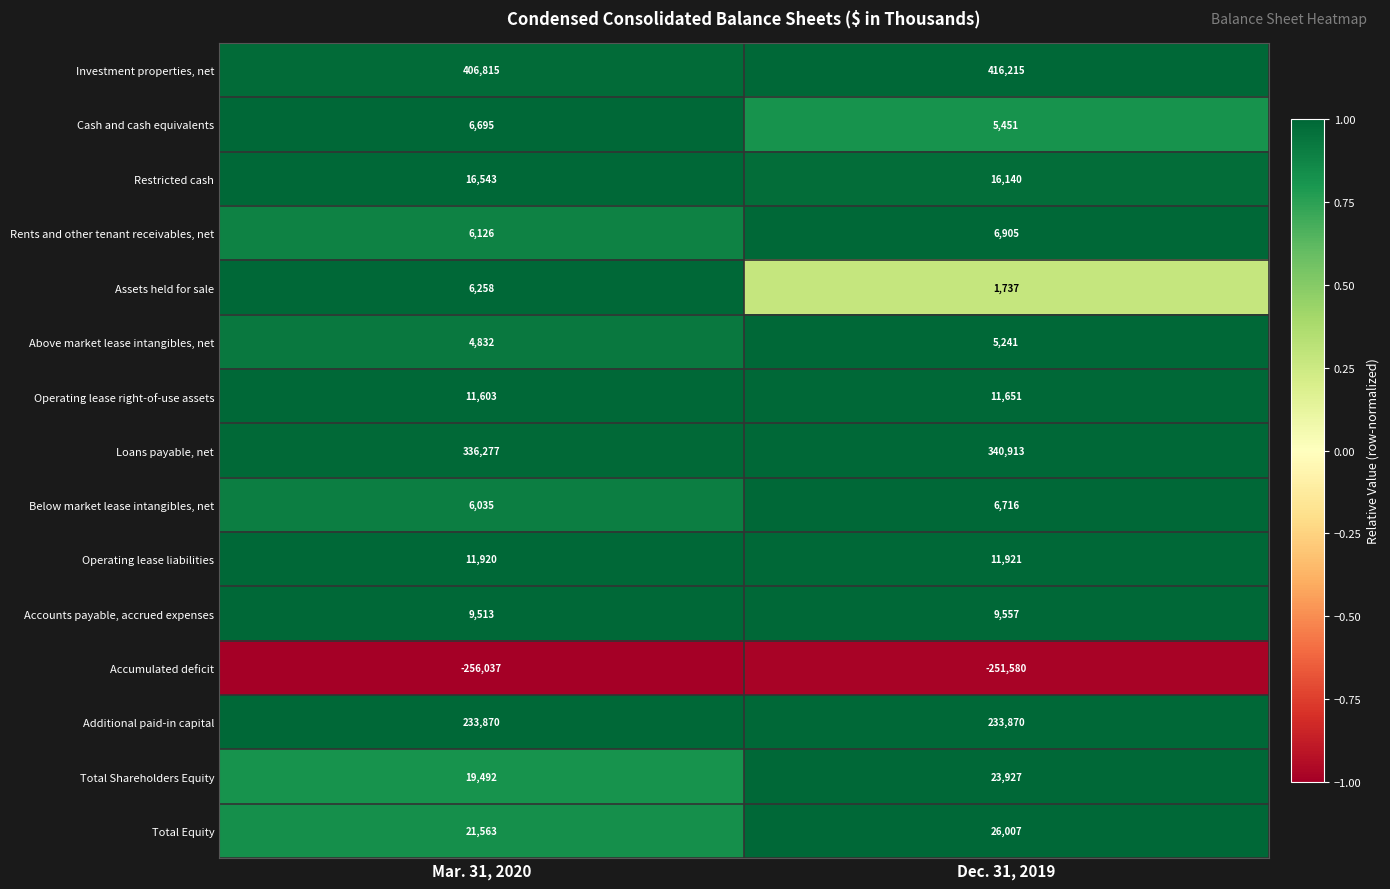

Which series has the largest total across all categories?

Investment properties, net